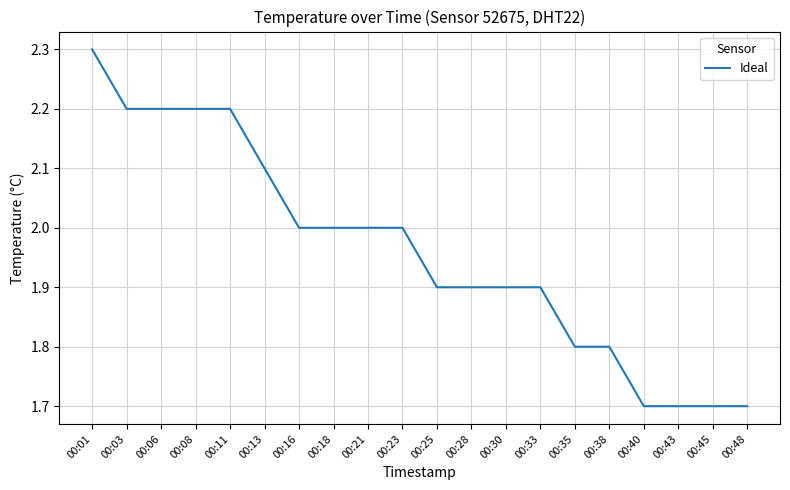

Which category has the highest value across all series?

00:01